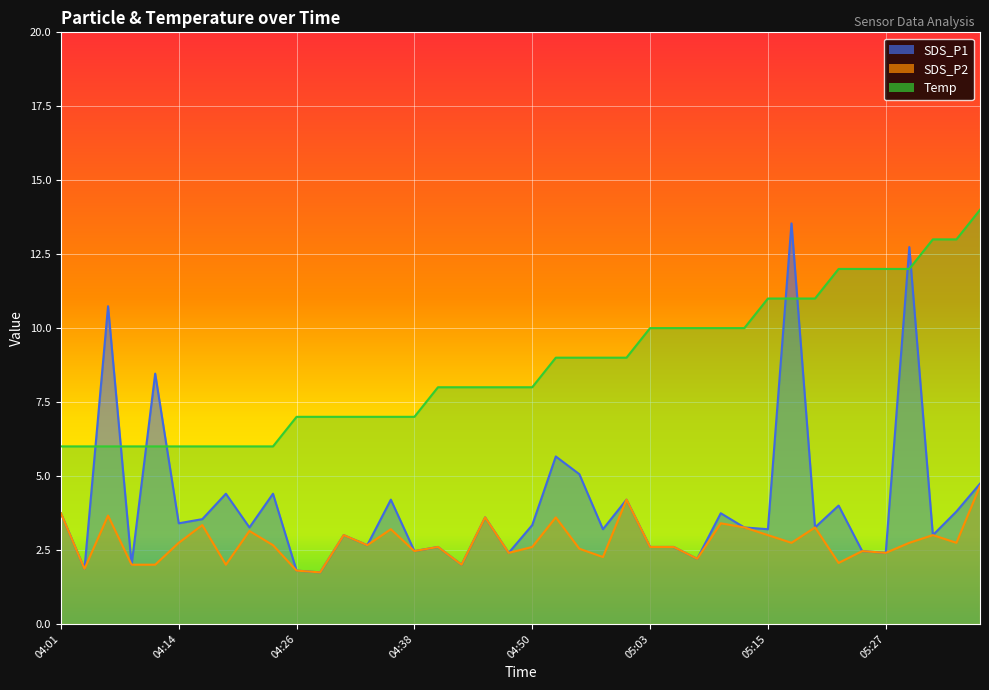

How many lines are shown in the chart?

3